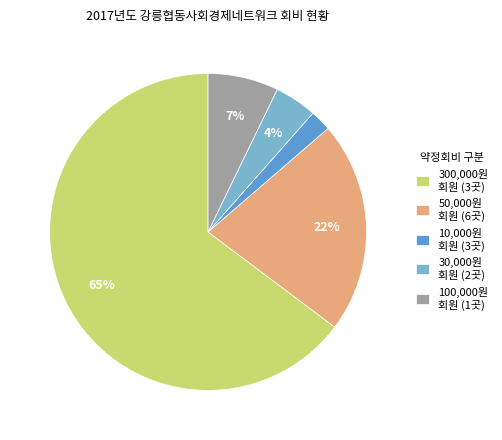

Does any single category account for the majority?

Yes